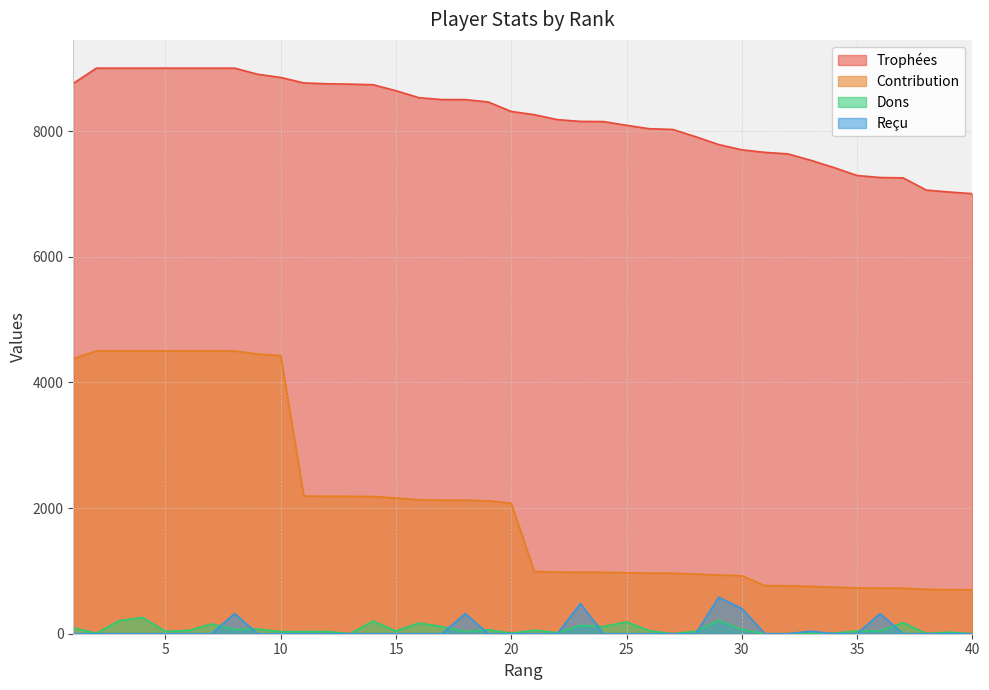

Does the chart have visible grid lines?

Yes